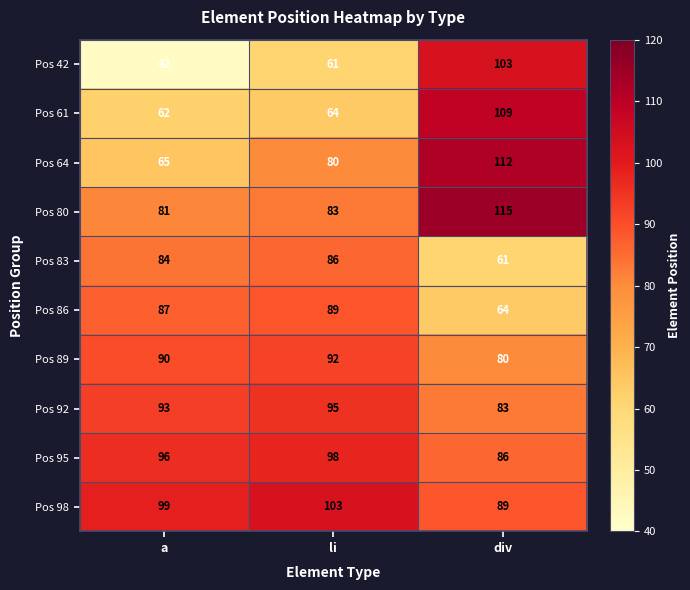

At which label does Pos 86 reach its peak?

li